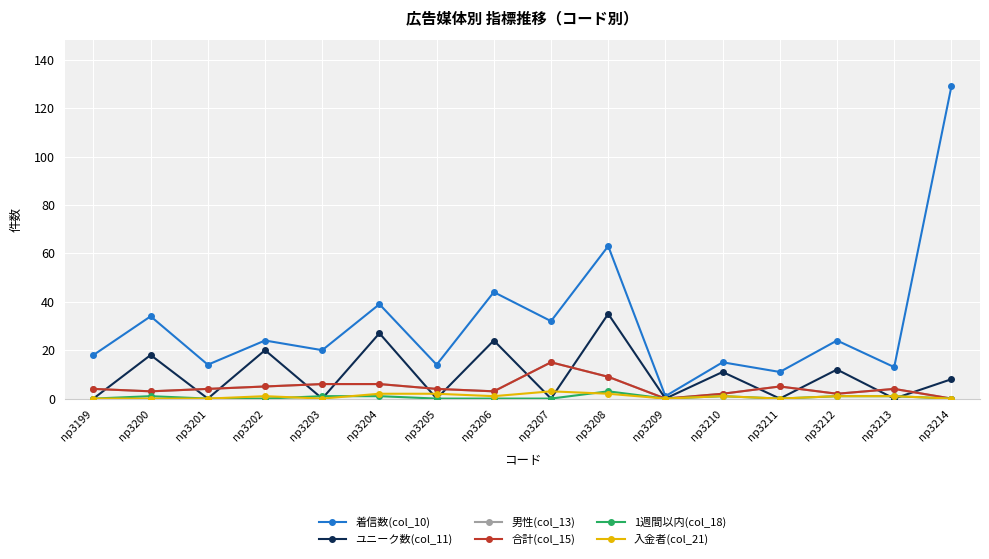

Which series has the largest total across all categories?

着信数(col_10)